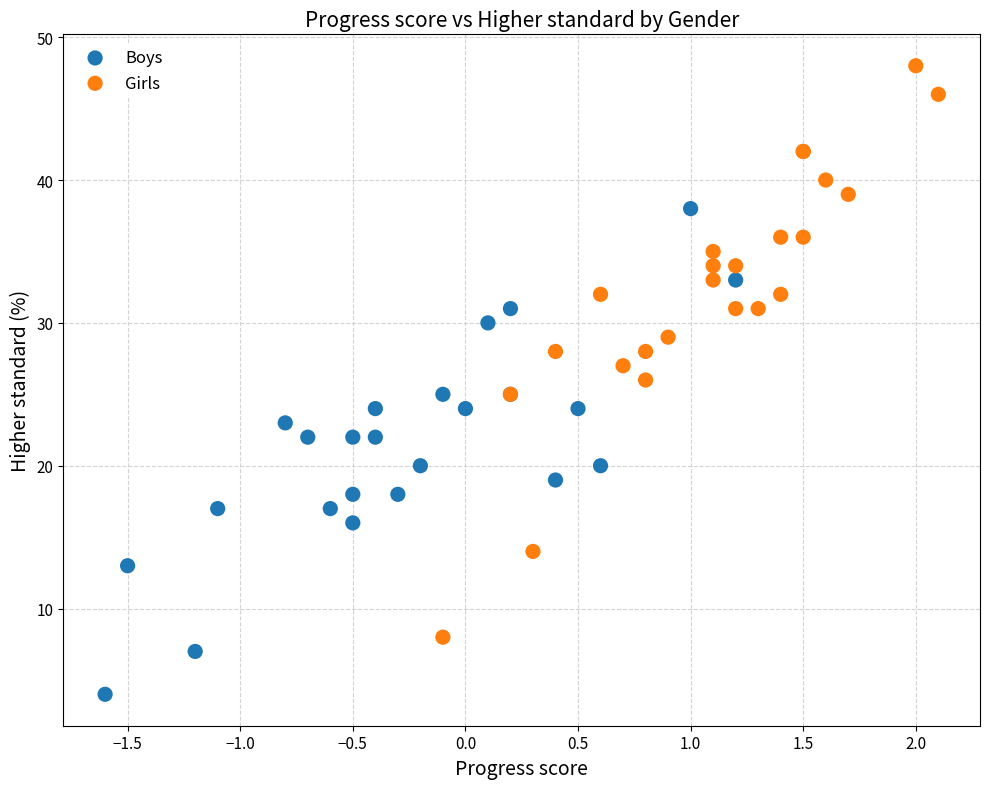

Which series contains the lowest Y value?

Boys